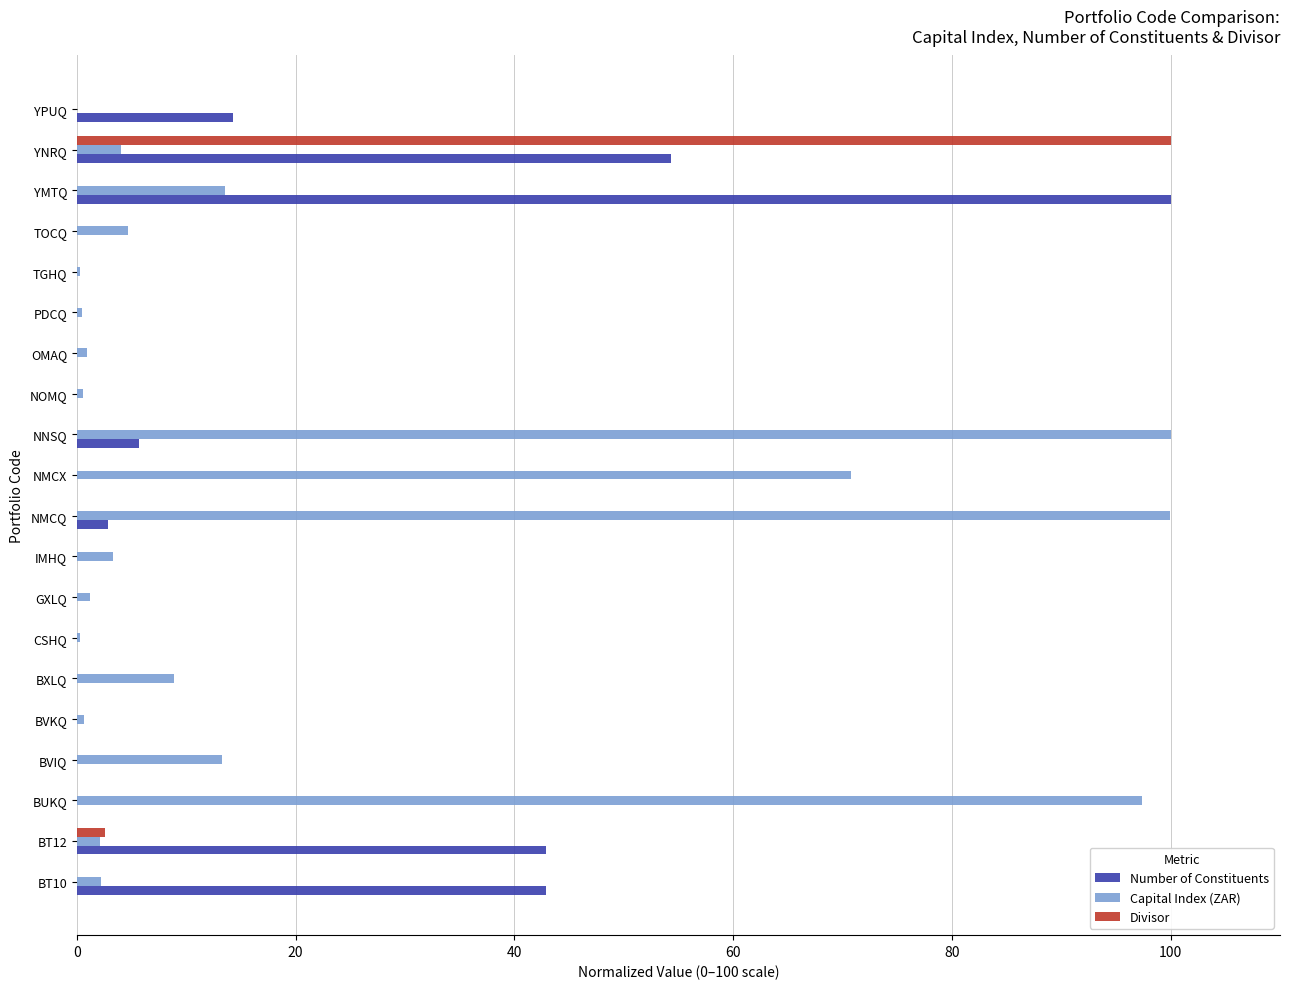

What is the average value of the Number of Constituents series?

13.1